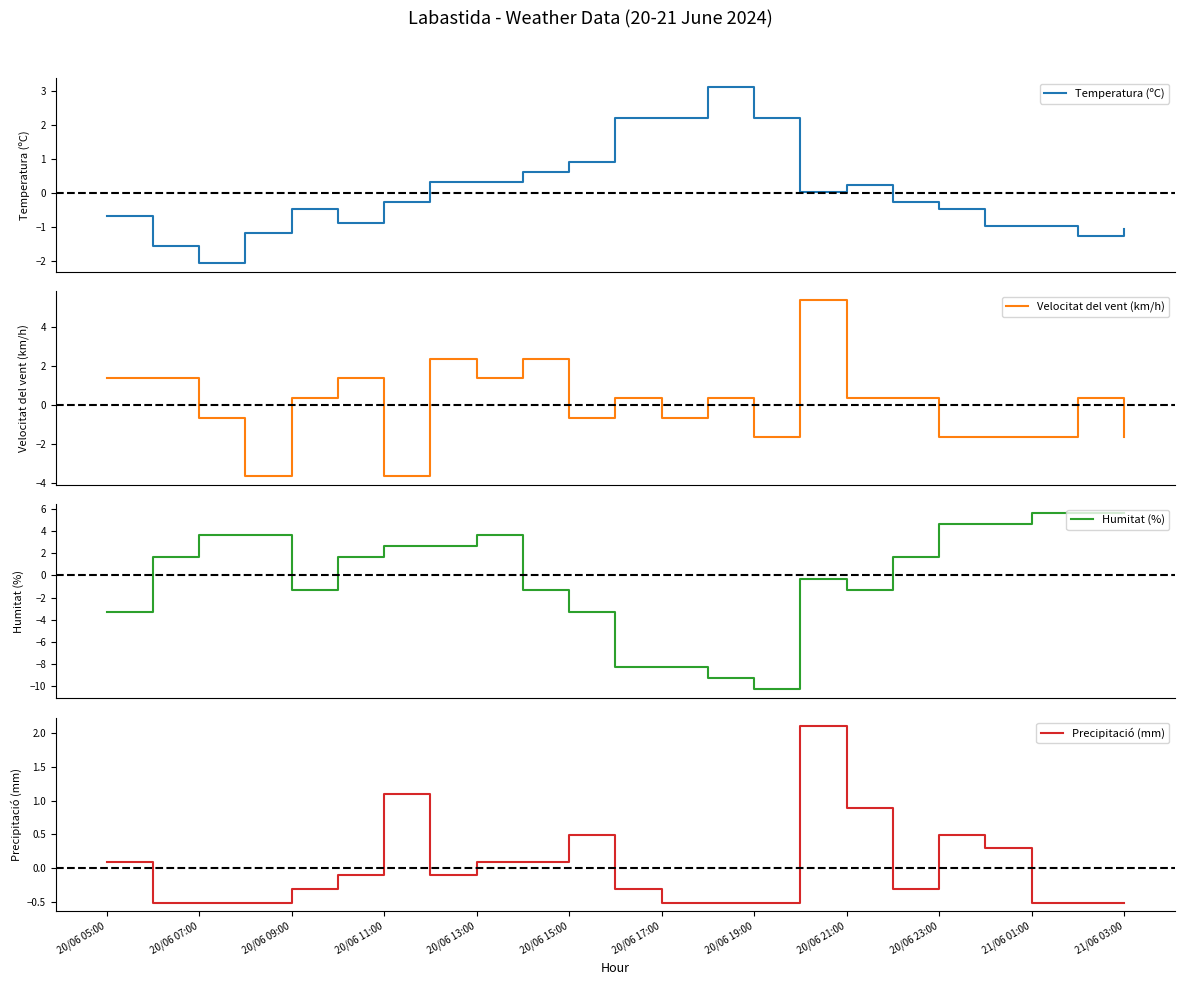

What is the difference between the maximum and minimum values in the Humitat (%) series?

16.0